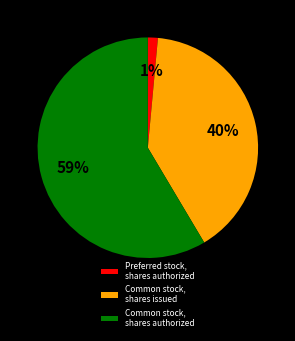

Do Preferred stock, shares authorized and Common stock, shares issued together represent more than half of the pie?

No